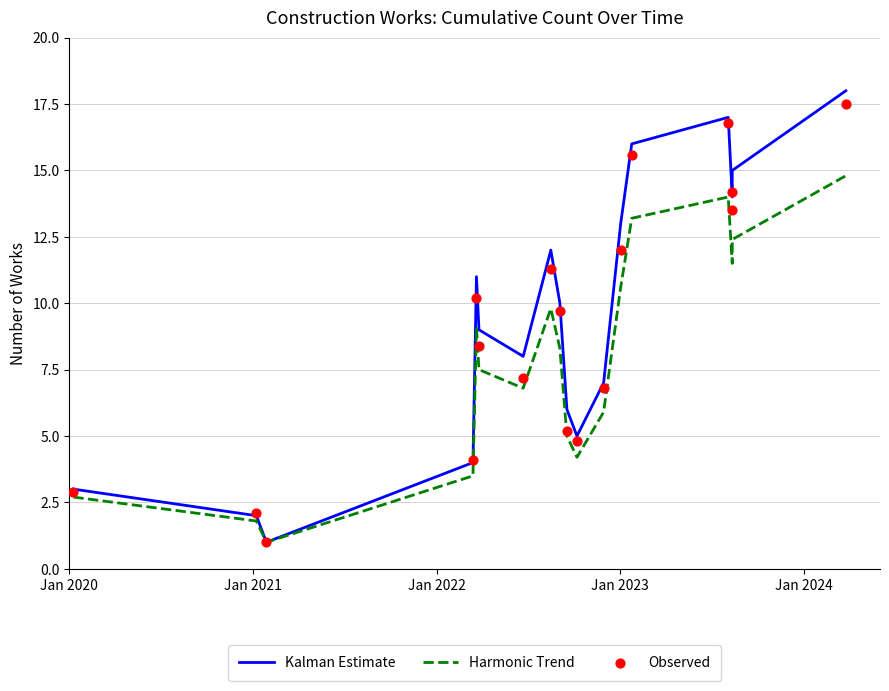

At how many categories does at least one series exceed 1?

17